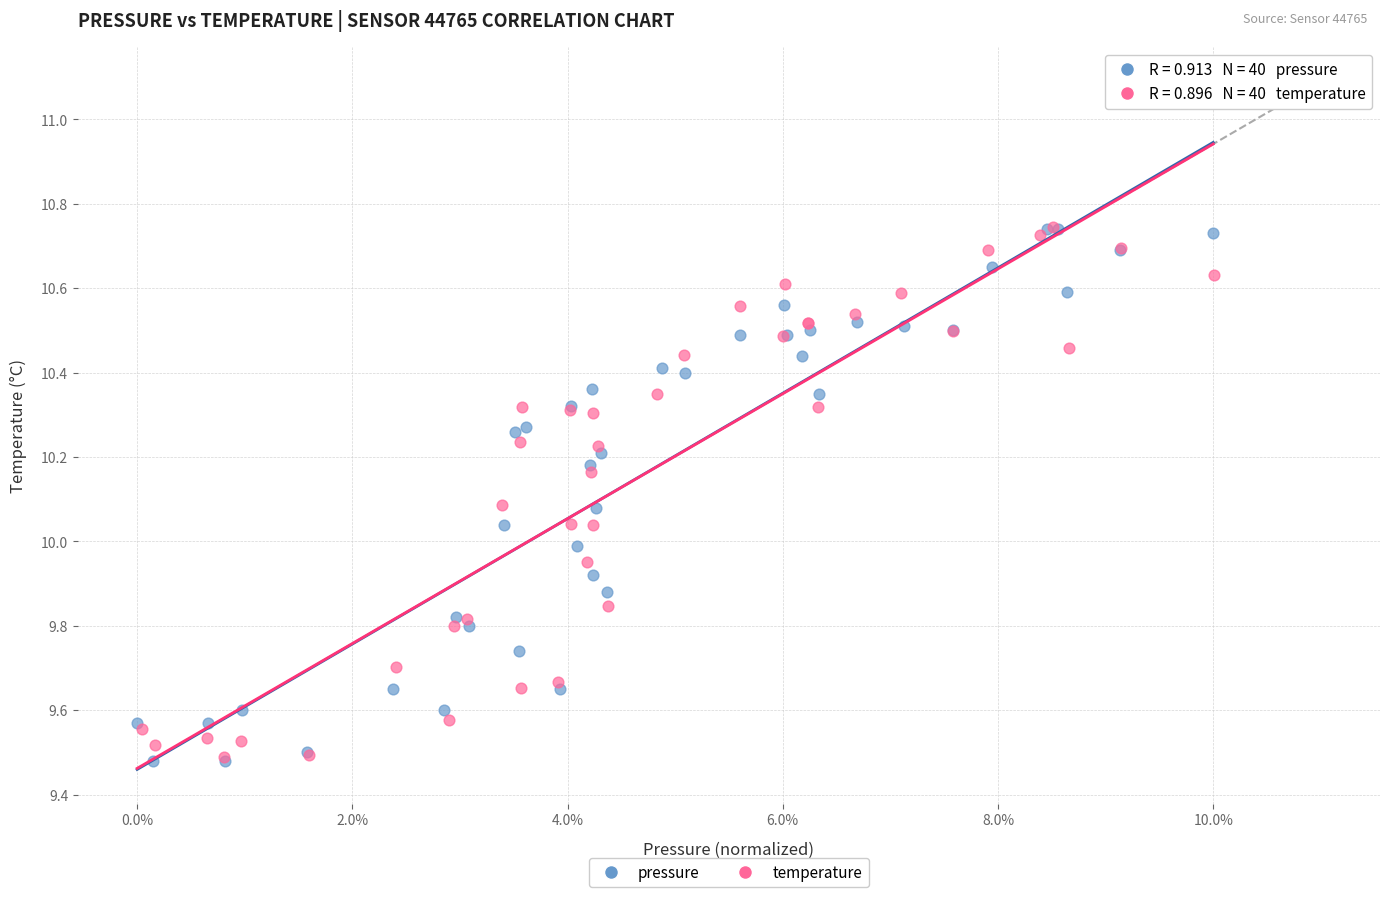

Which series has the largest Y range (max minus min)?

pressure